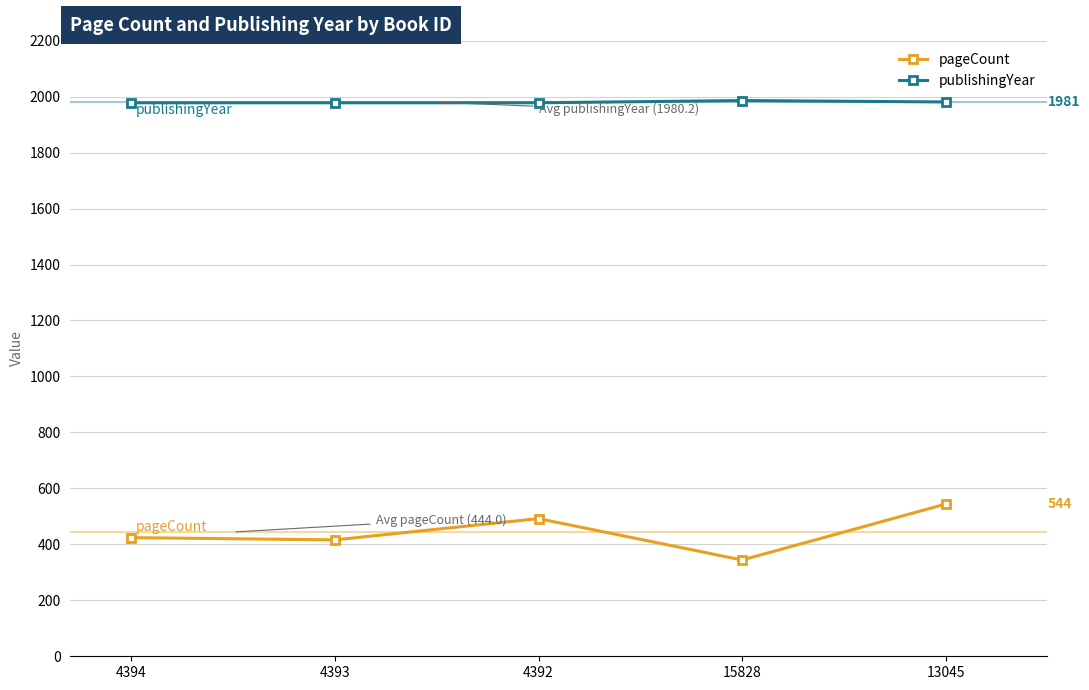

What is the sum of all pageCount values?

2220